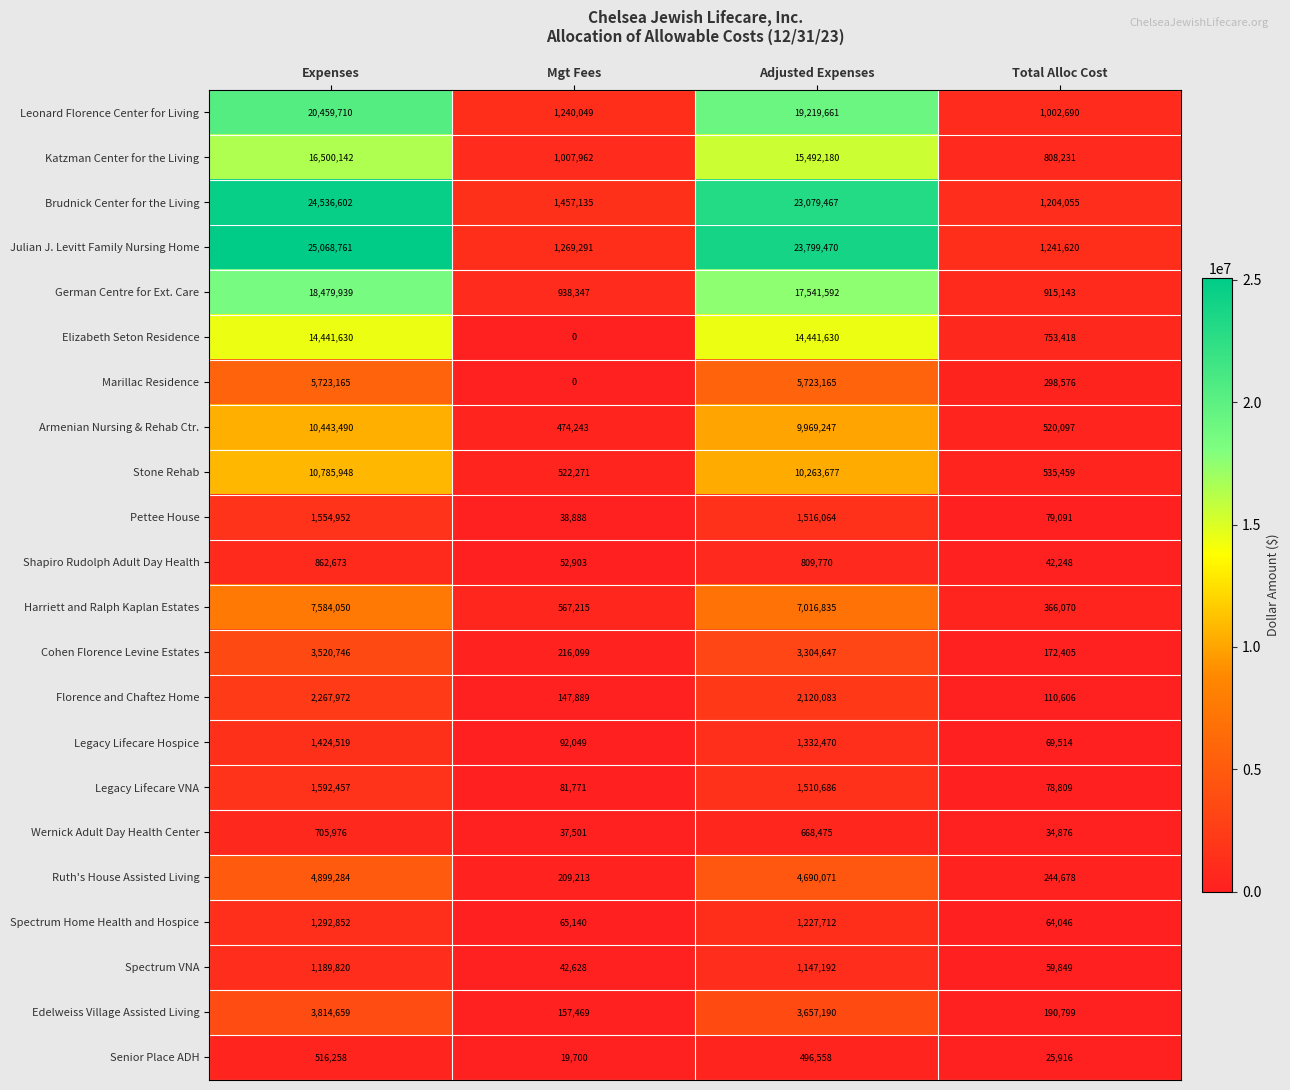

List the labels in order of Armenian Nursing & Rehab Ctr. value, largest first.

Expenses, Adjusted Expenses, Total Alloc Cost, Mgt Fees